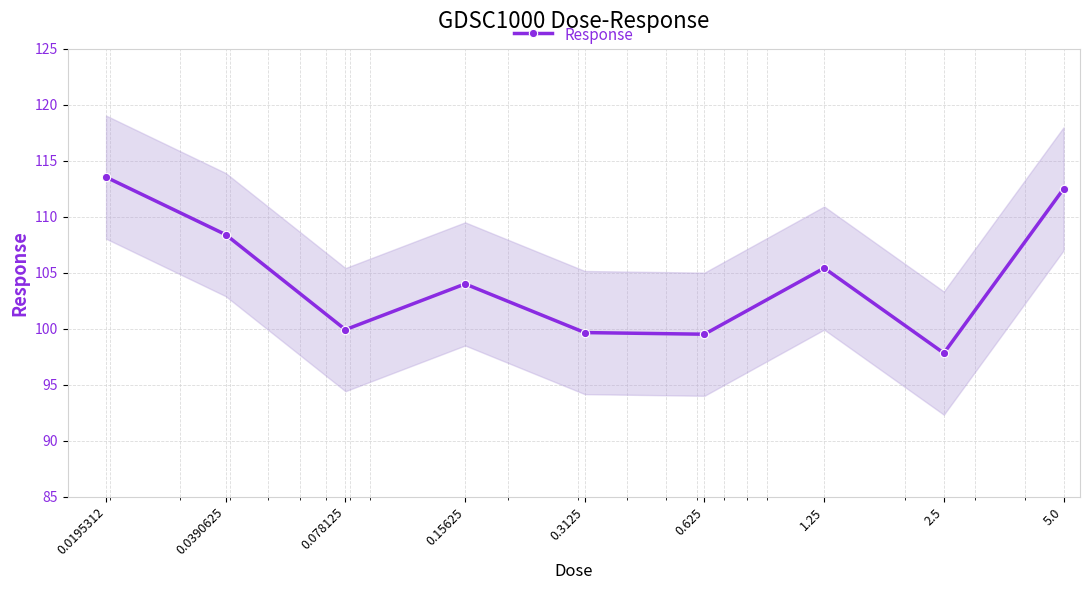

True or false: the data shows 99.9 at 0.078125.

True